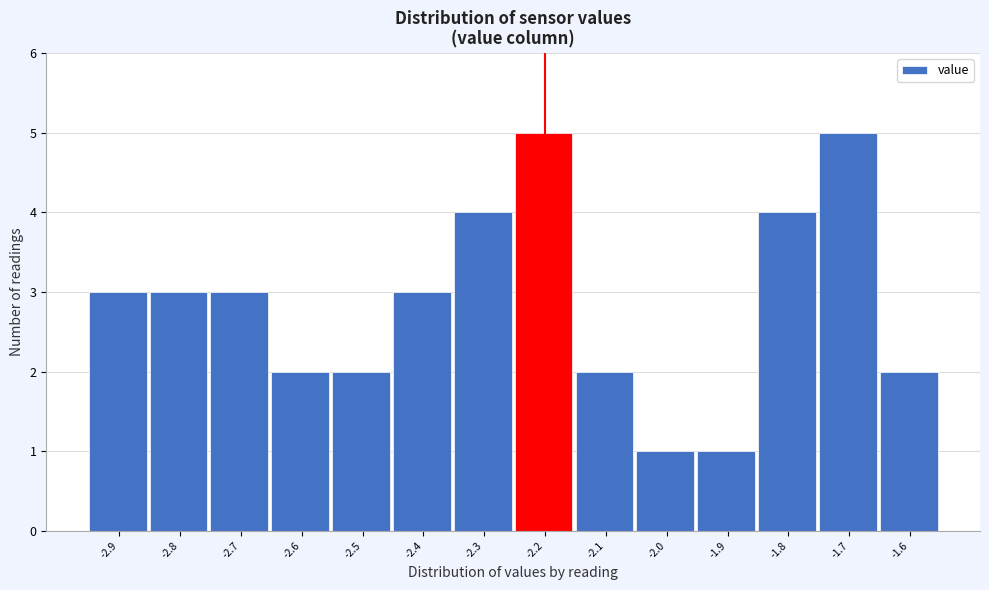

Reading left to right, transcribe this chart: for each bar, give the range it covers on the x-axis and its height. The values are not printed on the chart, so give them approximately, as read against the axis.

-2.95 to -2.85: 3
-2.85 to -2.75: 3
-2.75 to -2.65: 3
-2.65 to -2.55: 2
-2.55 to -2.45: 2
-2.45 to -2.35: 3
-2.35 to -2.25: 4
-2.25 to -2.15: 5
-2.15 to -2.05: 2
-2.05 to -1.95: 1
-1.95 to -1.85: 1
-1.85 to -1.75: 4
-1.75 to -1.65: 5
-1.65 to -1.55: 2